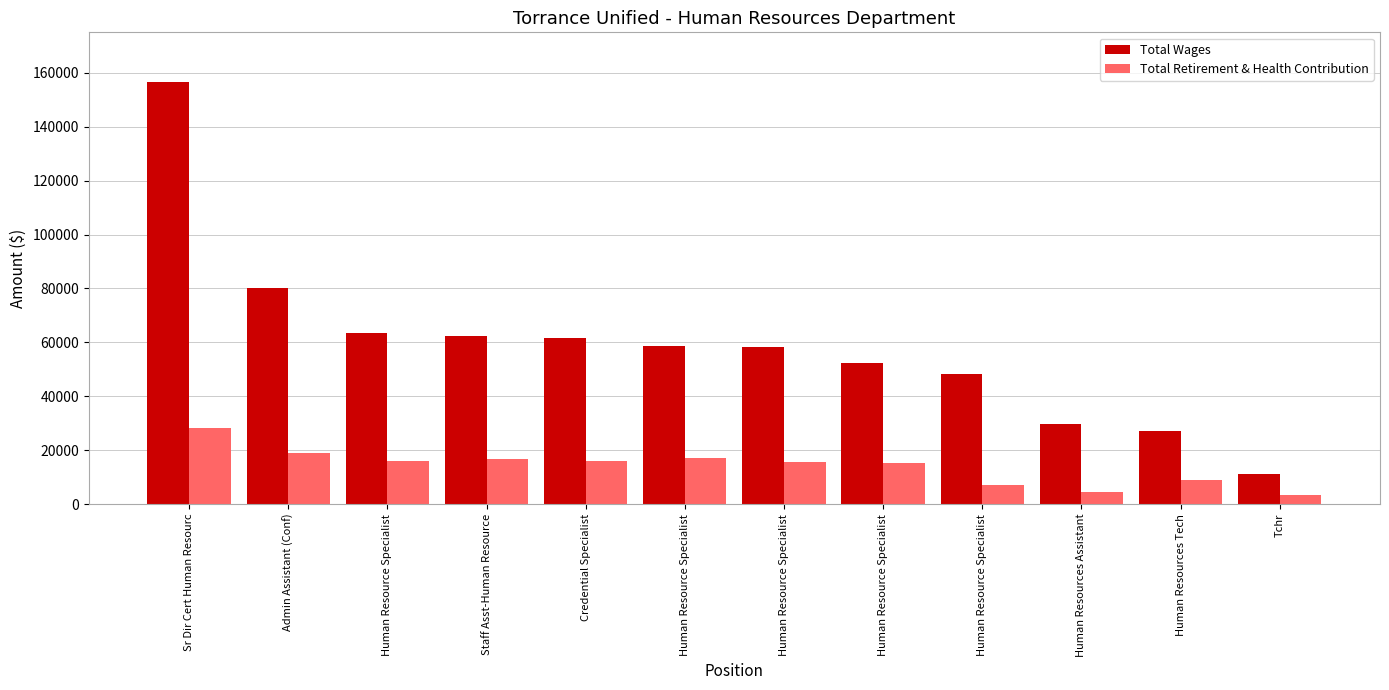

What are all the series names shown in the legend?

Total Wages, Total Retirement & Health Contribution